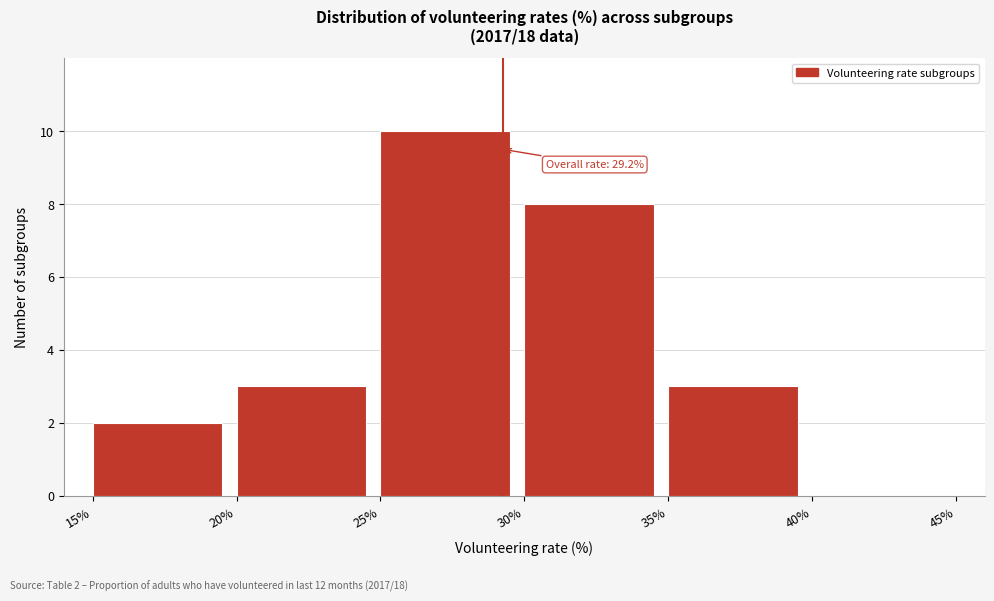

Over which range of the x-axis is the bar tallest?

25% to 30%